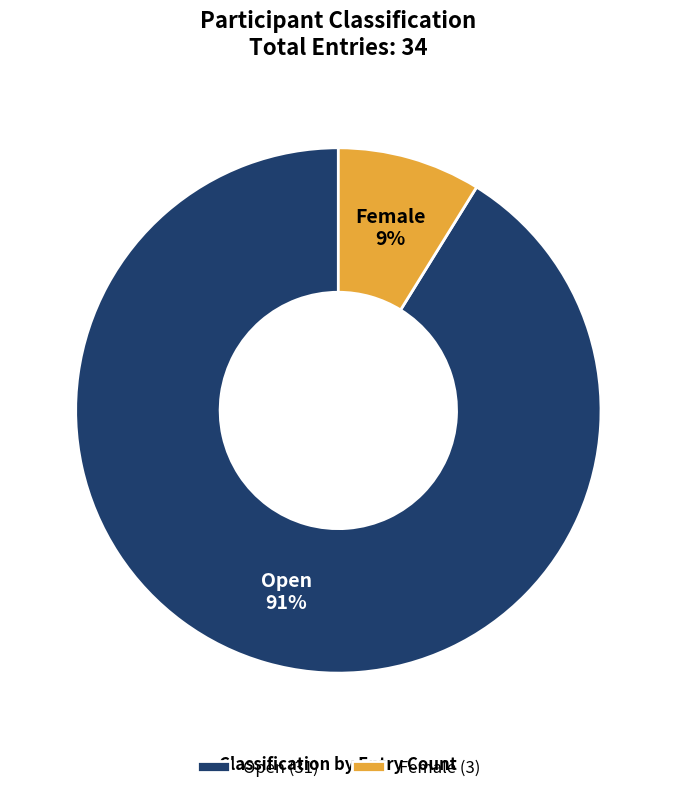

Count the number of slices in the pie.

2